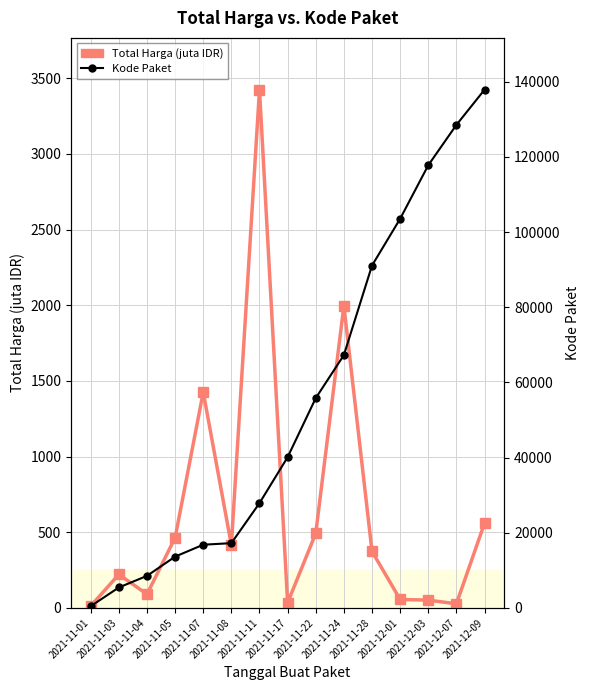

Which series has the widest spread of values?

Kode Paket